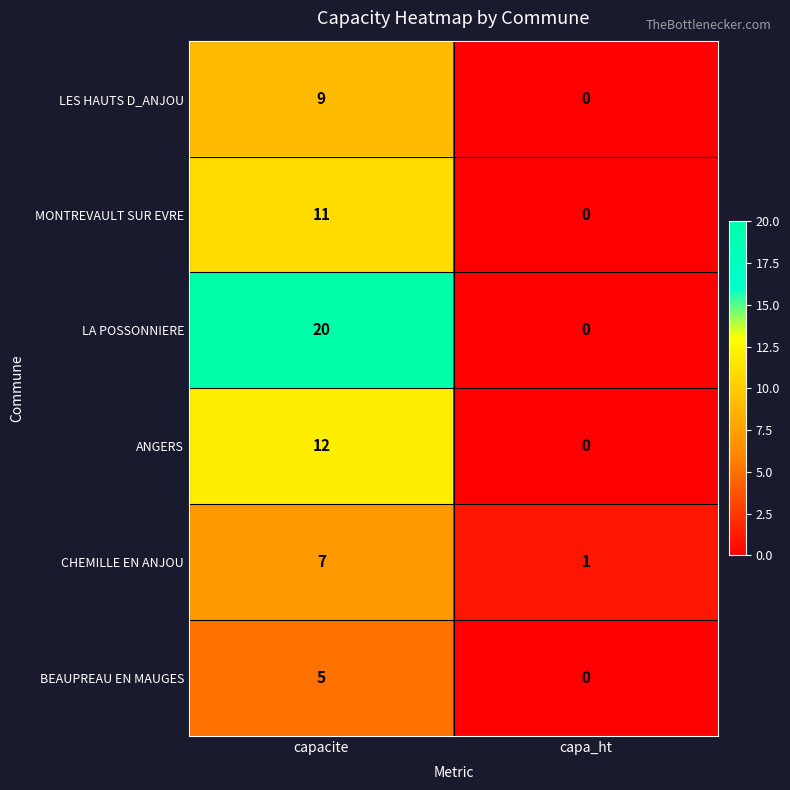

Reading right to left, what are all the values shown in this chart?

LES HAUTS D_ANJOU: capa_ht=0	capacite=9
MONTREVAULT SUR EVRE: capa_ht=0	capacite=11
LA POSSONNIERE: capa_ht=0	capacite=20
ANGERS: capa_ht=0	capacite=12
CHEMILLE EN ANJOU: capa_ht=1	capacite=7
BEAUPREAU EN MAUGES: capa_ht=0	capacite=5